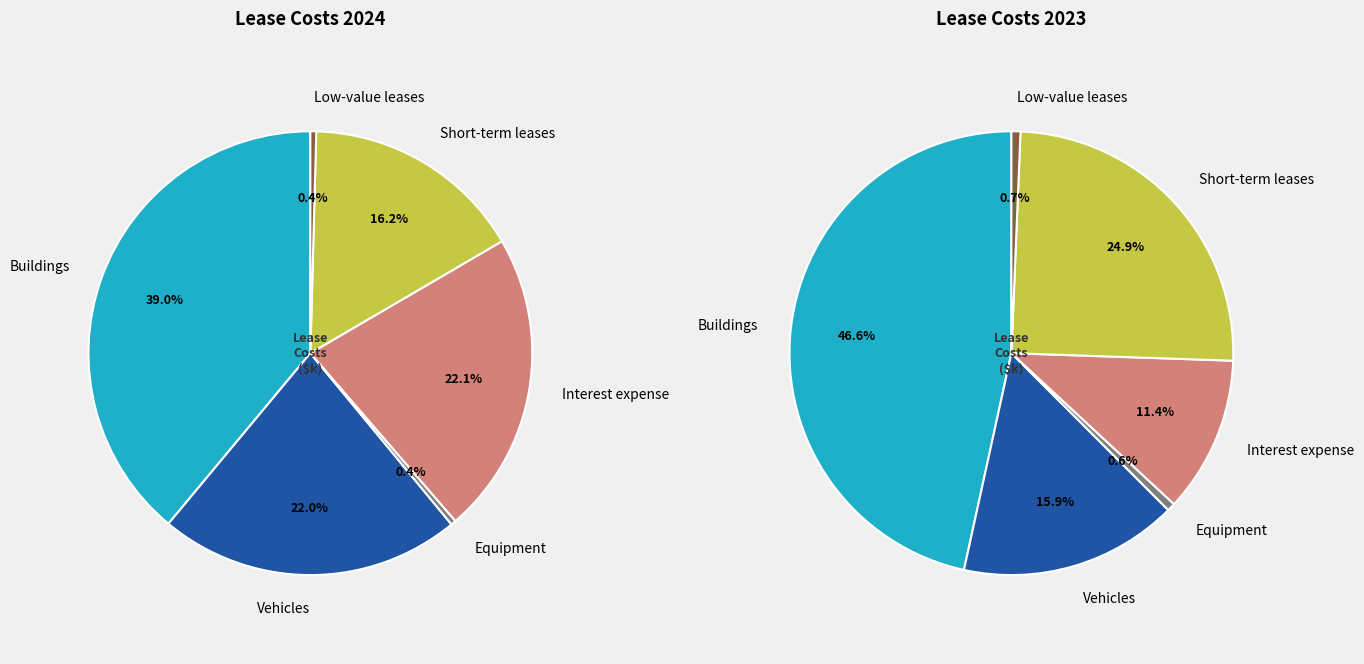

Which slice is the largest?

Buildings